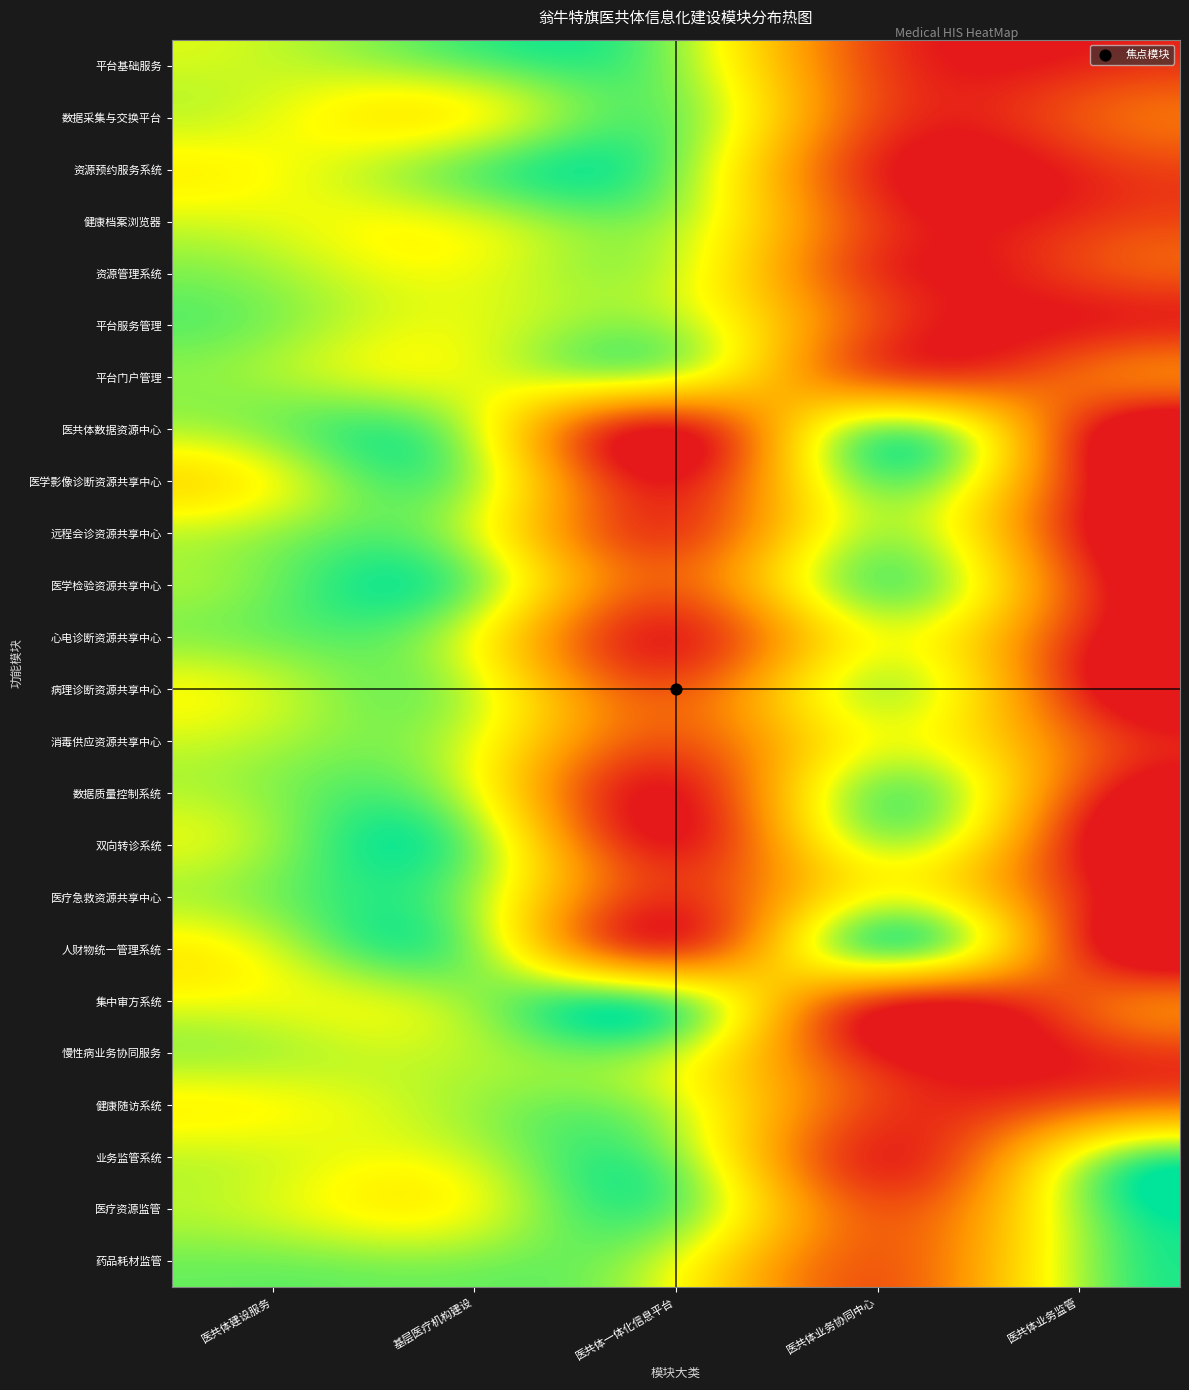

What is the maximum value shown in the chart?

1.3